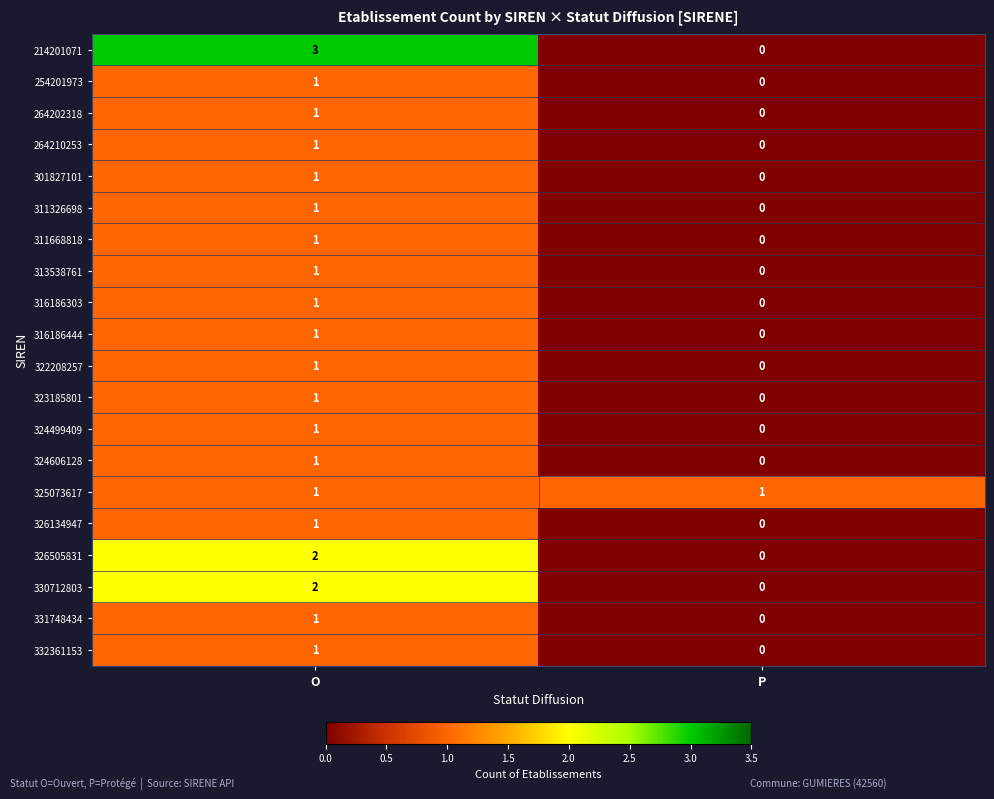

At which label is 311326698 closest to 0?

P